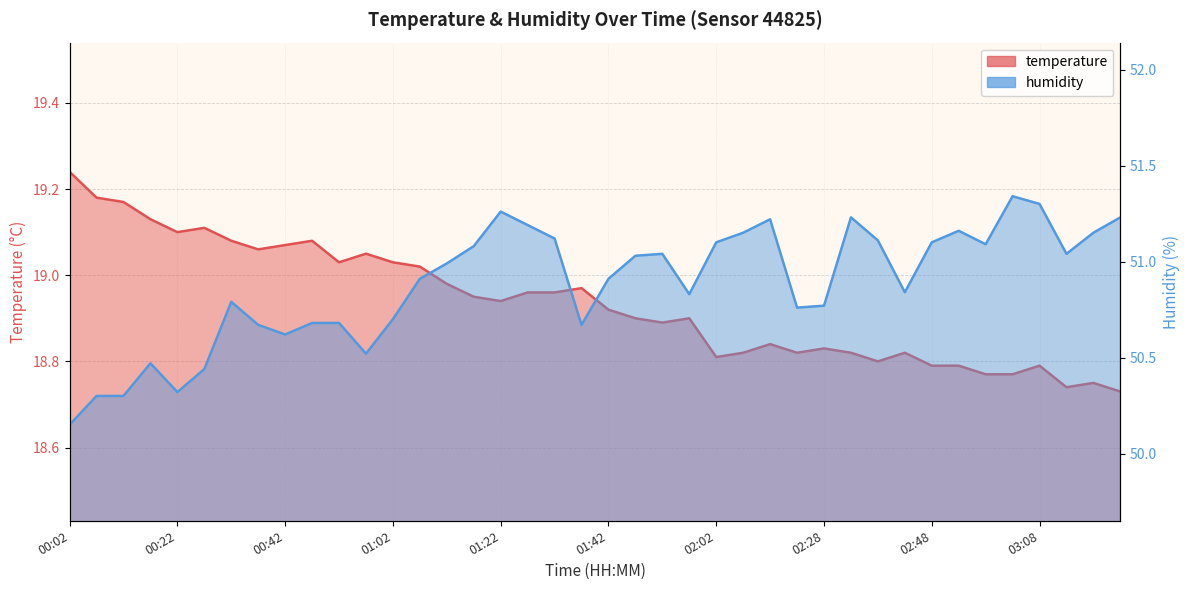

True or false: temperature and humidity cross at least once.

False